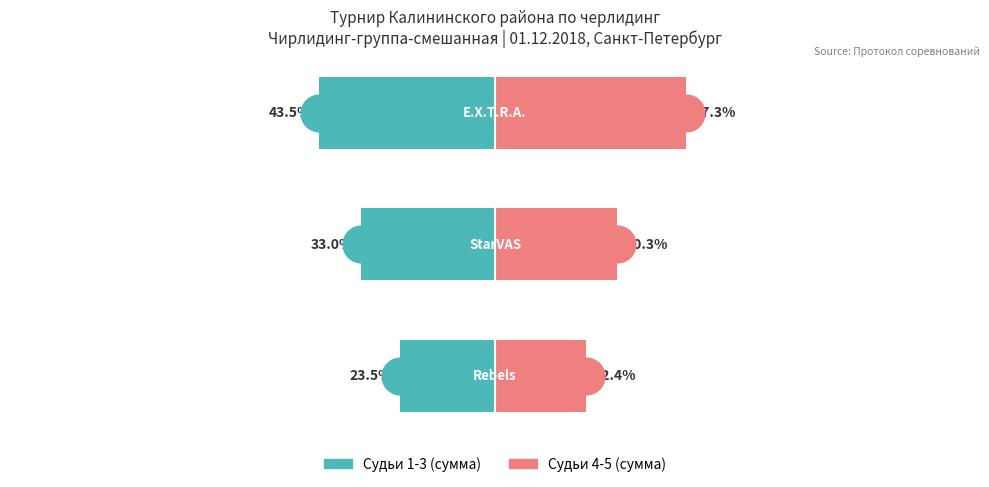

Which series has the largest Y range (max minus min)?

Судьи 4-5 (сумма)